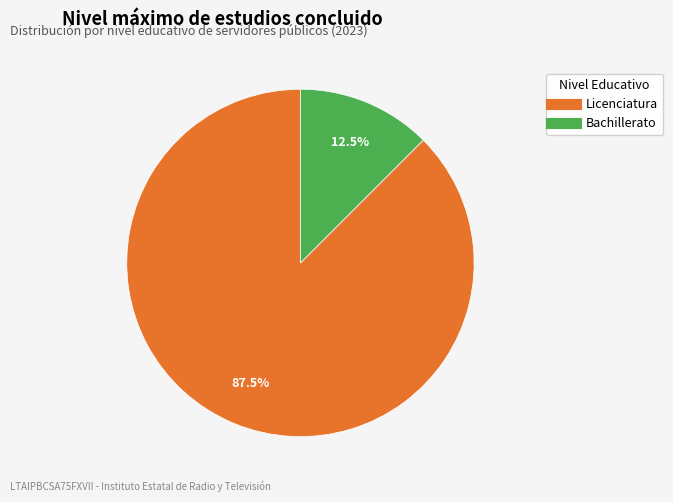

Approximately how many times larger is the value at Bachillerato compared to Licenciatura?

0.1